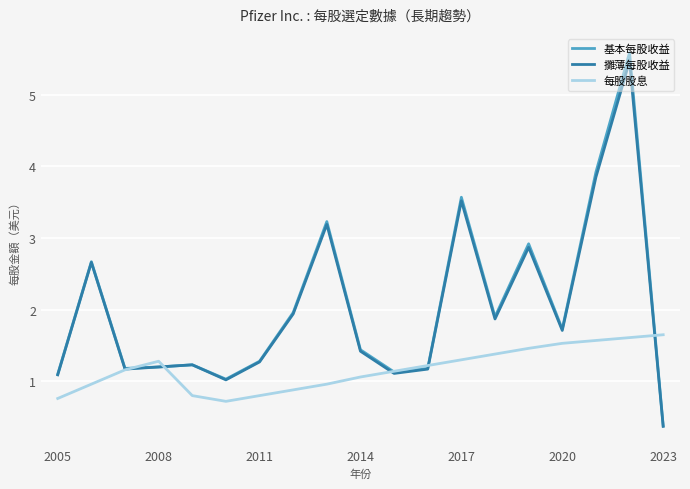

At how many categories does at least one series exceed 1?

19